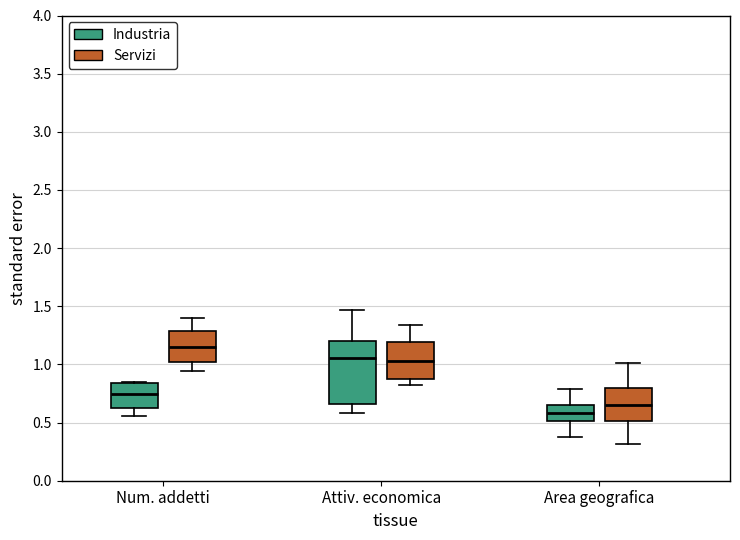

Reading left to right, read every box against the y-axis: the position of its median line, the range the box covers, and the ends of its whiskers. The values are not printed on the chart, so give them approximately, as read against the axis.

Num. addetti (Industria): median 0.75, box 0.65 to 0.85, whiskers 0.55 to 0.85
Num. addetti (Servizi): median 1.15, box 1.00 to 1.30, whiskers 0.95 to 1.40
Attiv. economica (Industria): median 1.05, box 0.65 to 1.20, whiskers 0.60 to 1.45
Attiv. economica (Servizi): median 1.05, box 0.90 to 1.20, whiskers 0.85 to 1.35
Area geografica (Industria): median 0.60, box 0.50 to 0.65, whiskers 0.35 to 0.80
Area geografica (Servizi): median 0.65, box 0.50 to 0.80, whiskers 0.30 to 1.00